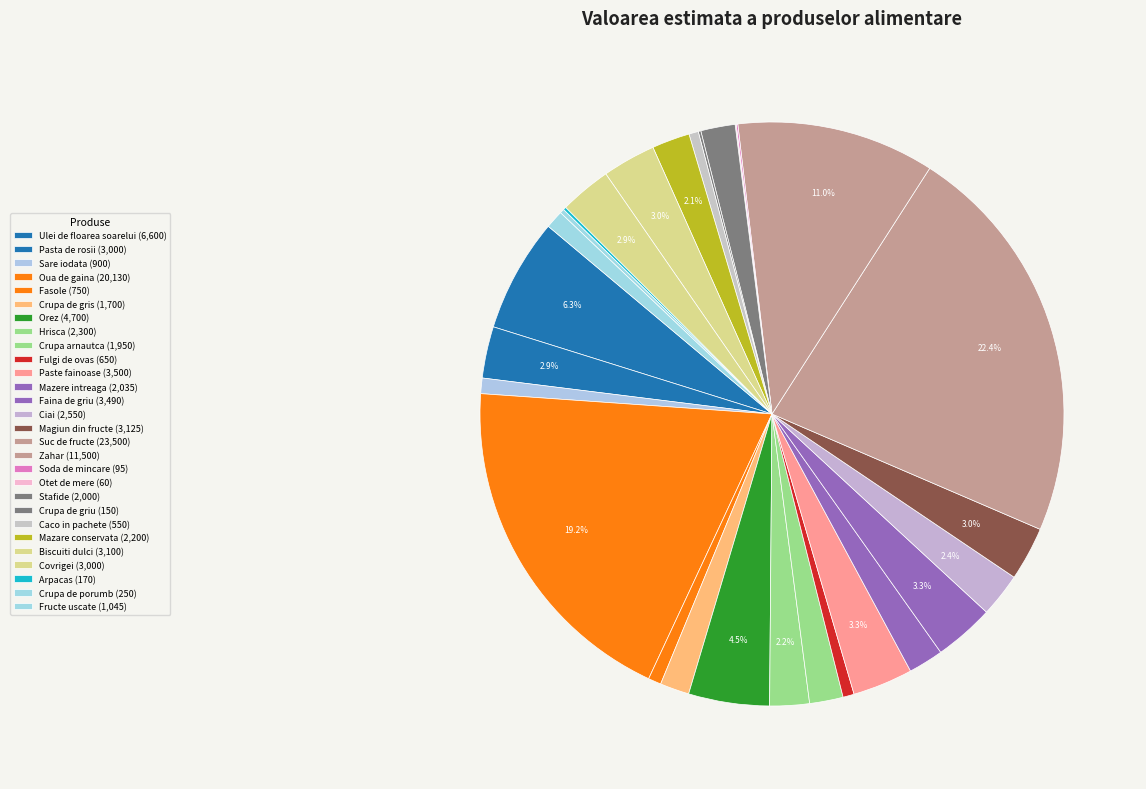

To the nearest percent, what is the combined percentage of Magiun din fructe and Zahar?

14%